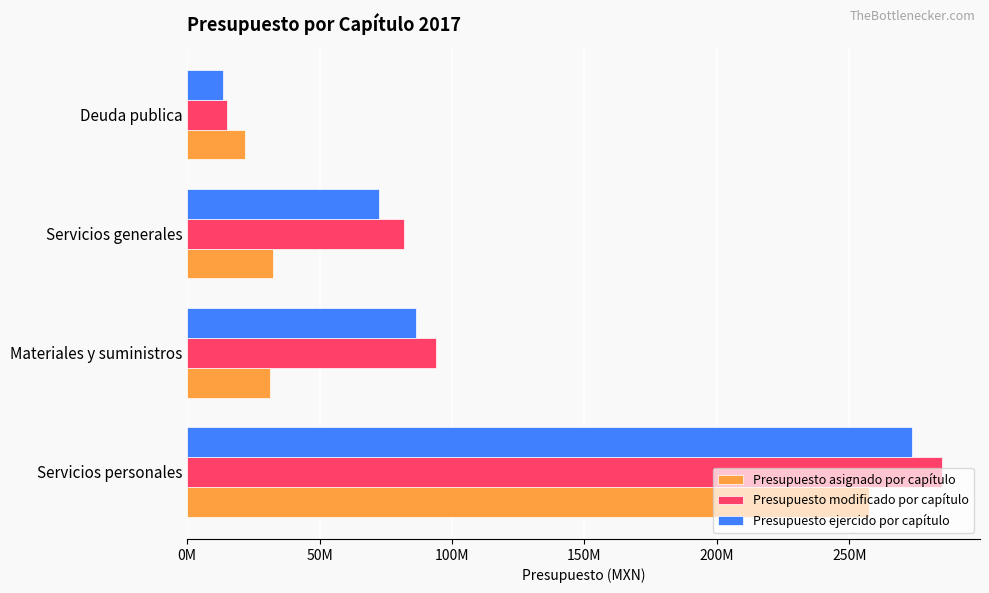

List the series in order of their overall mean, highest first.

Presupuesto modificado por capítulo, Presupuesto ejercido por capítulo, Presupuesto asignado por capítulo